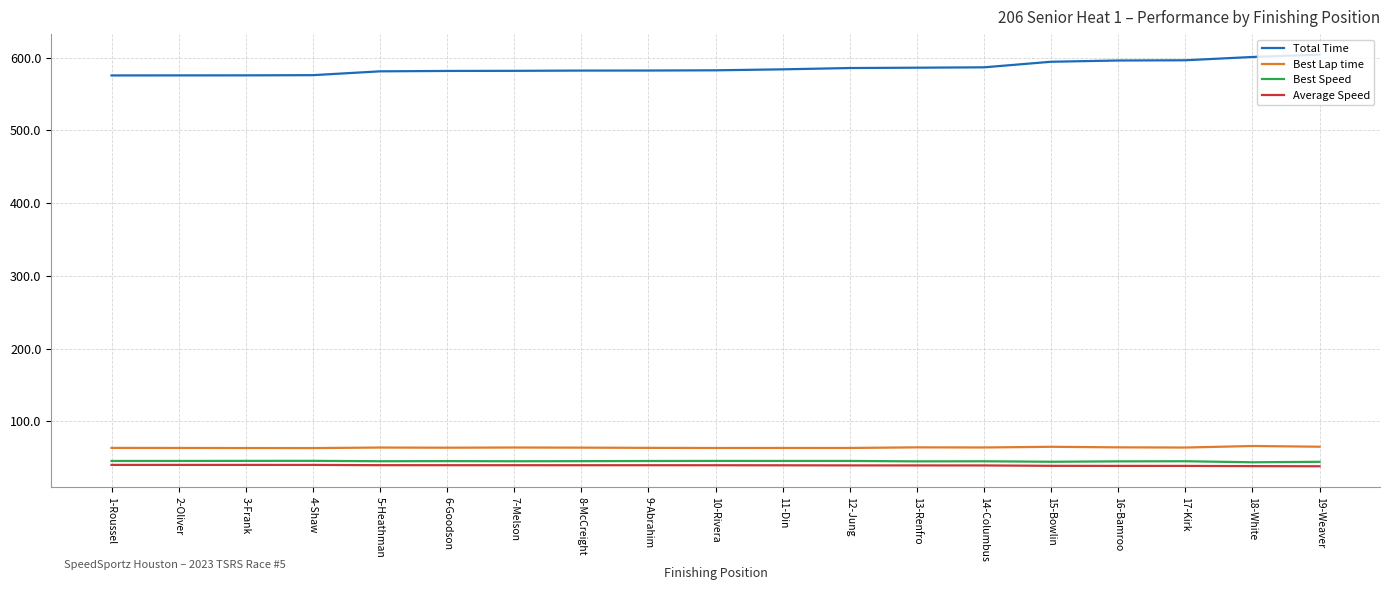

What are all the series names shown in the legend?

Total Time, Best Lap time, Best Speed, Average Speed